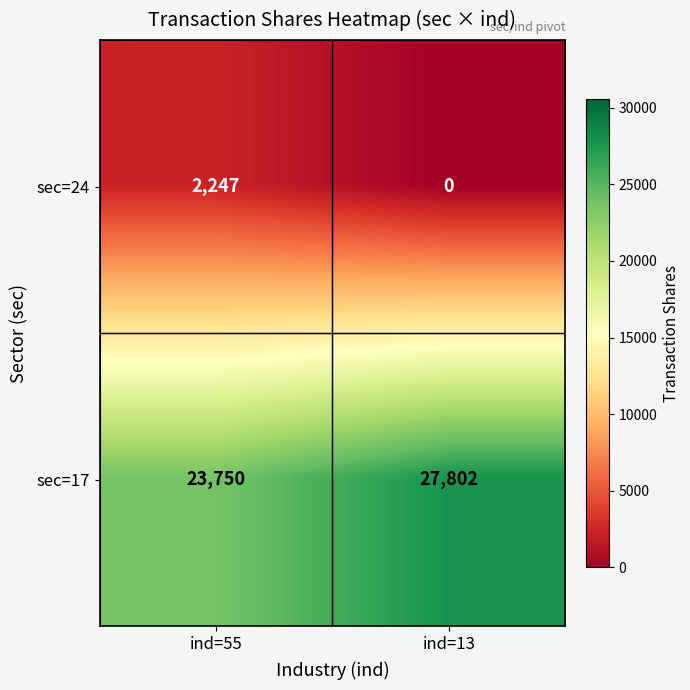

What is the total value across all series at ind=13?

27802